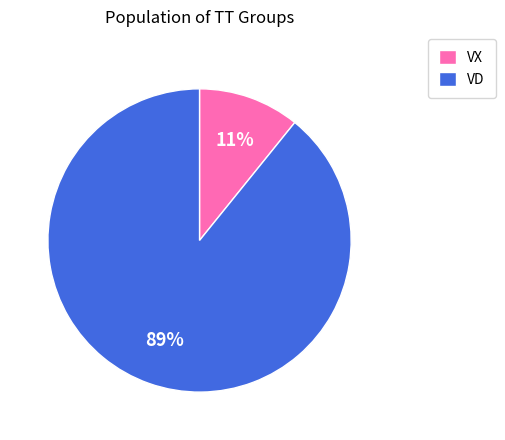

Does any single category account for the majority?

Yes